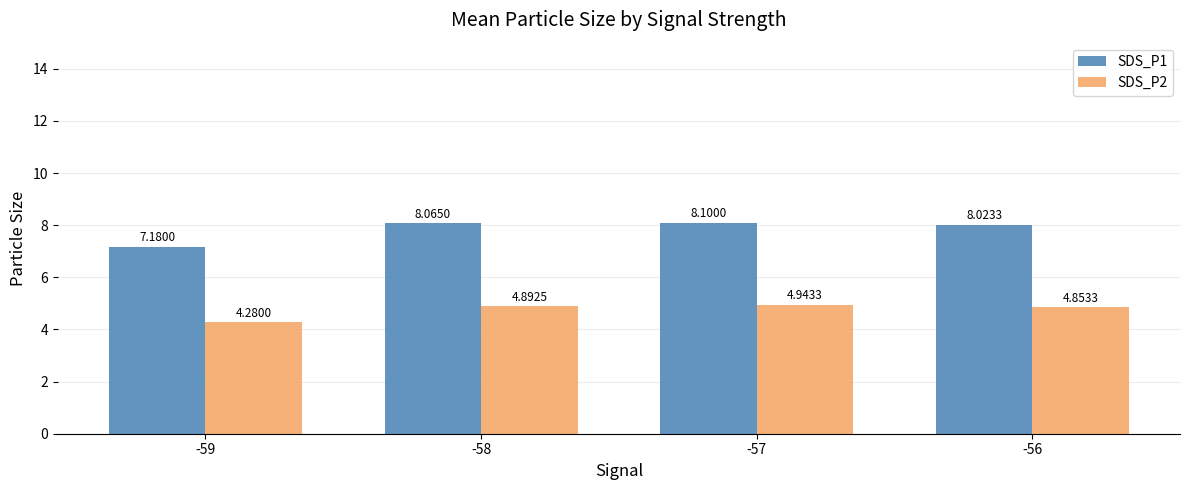

What is the difference between the SDS_P1 values at -57 and -59?

0.9